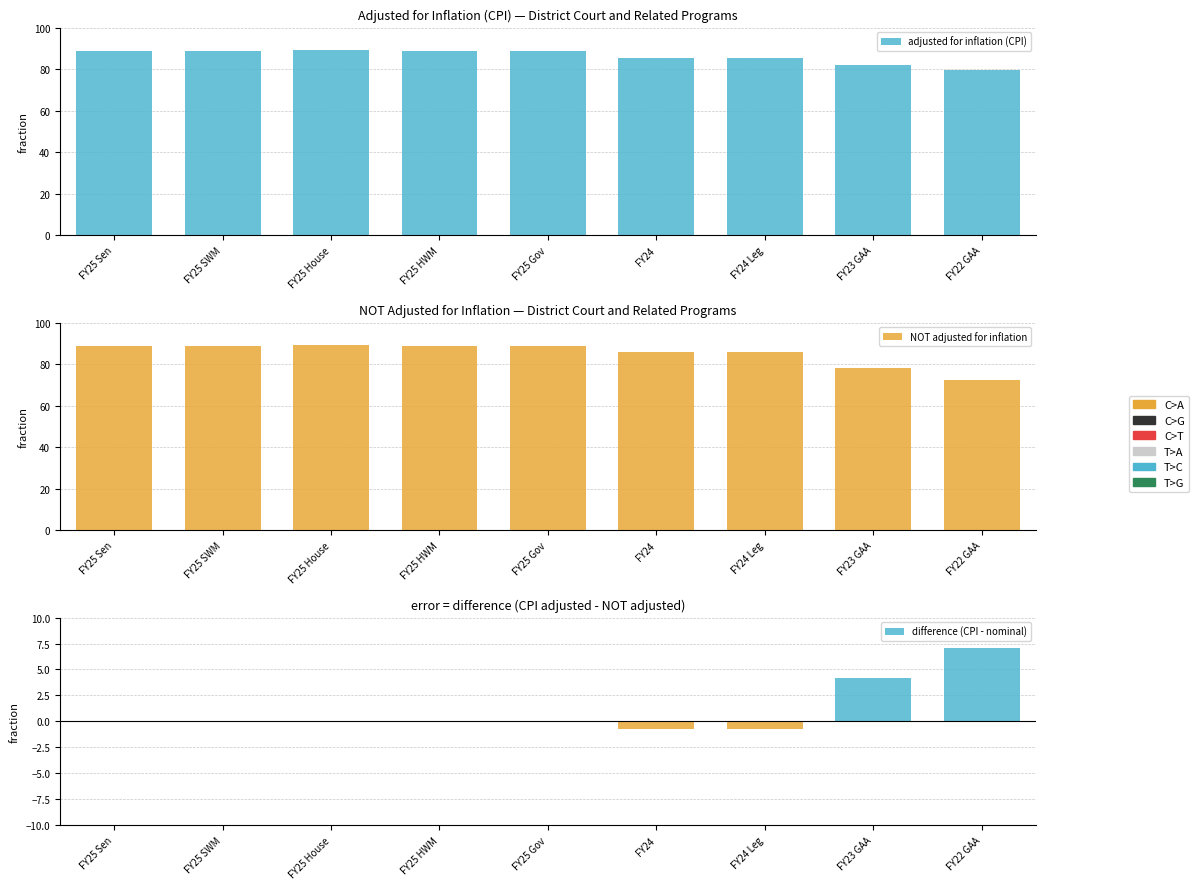

What are all the series names shown in the legend?

adjusted for inflation (CPI), NOT adjusted for inflation, difference (CPI - nominal)